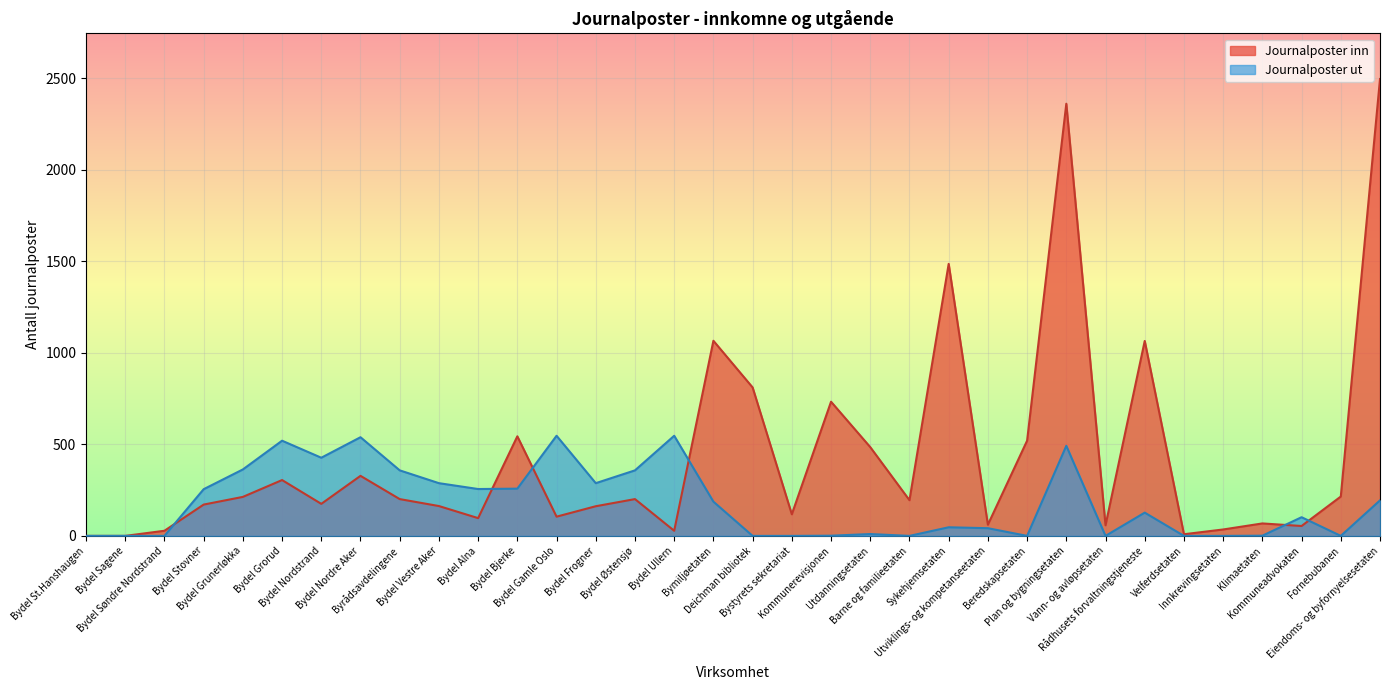

How many times do Journalposter inn and Journalposter ut cross each other?

6